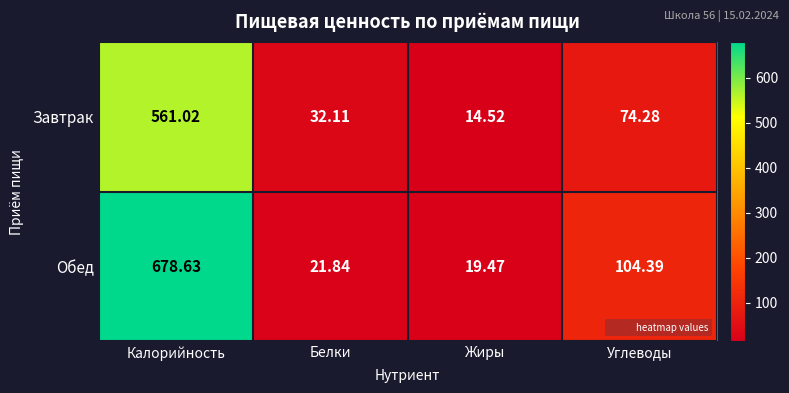

At Калорийность, list the series in order from largest to smallest.

Обед, Завтрак